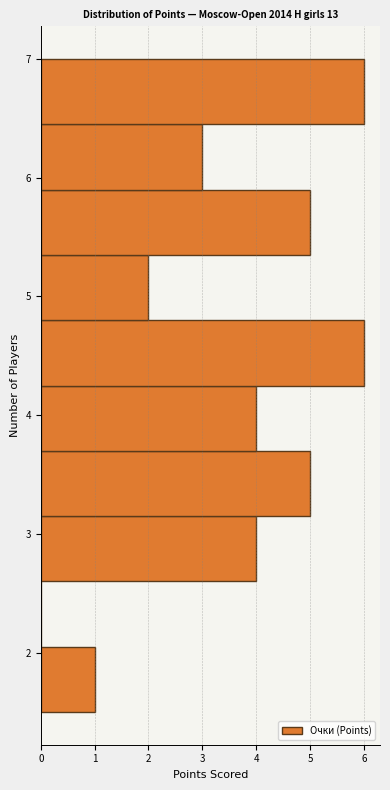

Reading bottom to top, list every bar in this chart as the range it spans on the y-axis followed by its length. Neither the bar edges nor the lengths are printed on the chart, so give them approximately, as read against the axes.

1.50 to 2.05: 1
2.05 to 2.60: 0
2.60 to 3.15: 4
3.15 to 3.70: 5
3.70 to 4.25: 4
4.25 to 4.80: 6
4.80 to 5.35: 2
5.35 to 5.90: 5
5.90 to 6.45: 3
6.45 to 7.00: 6